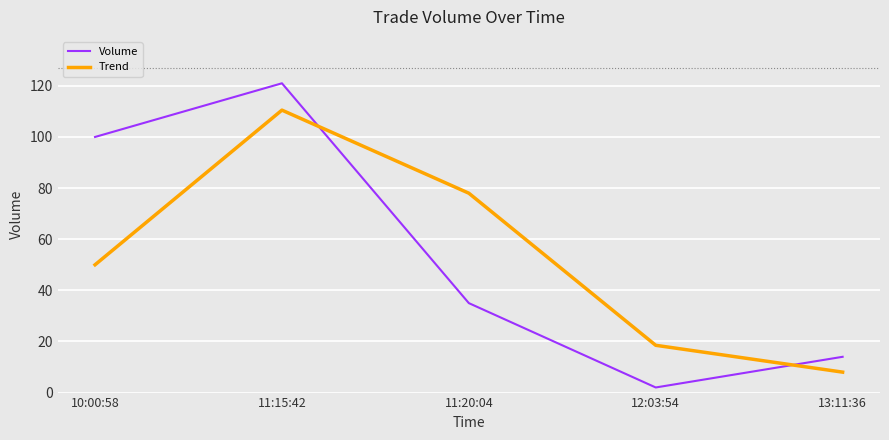

Which series changed the most between 11:15:42 and 11:20:04?

Volume